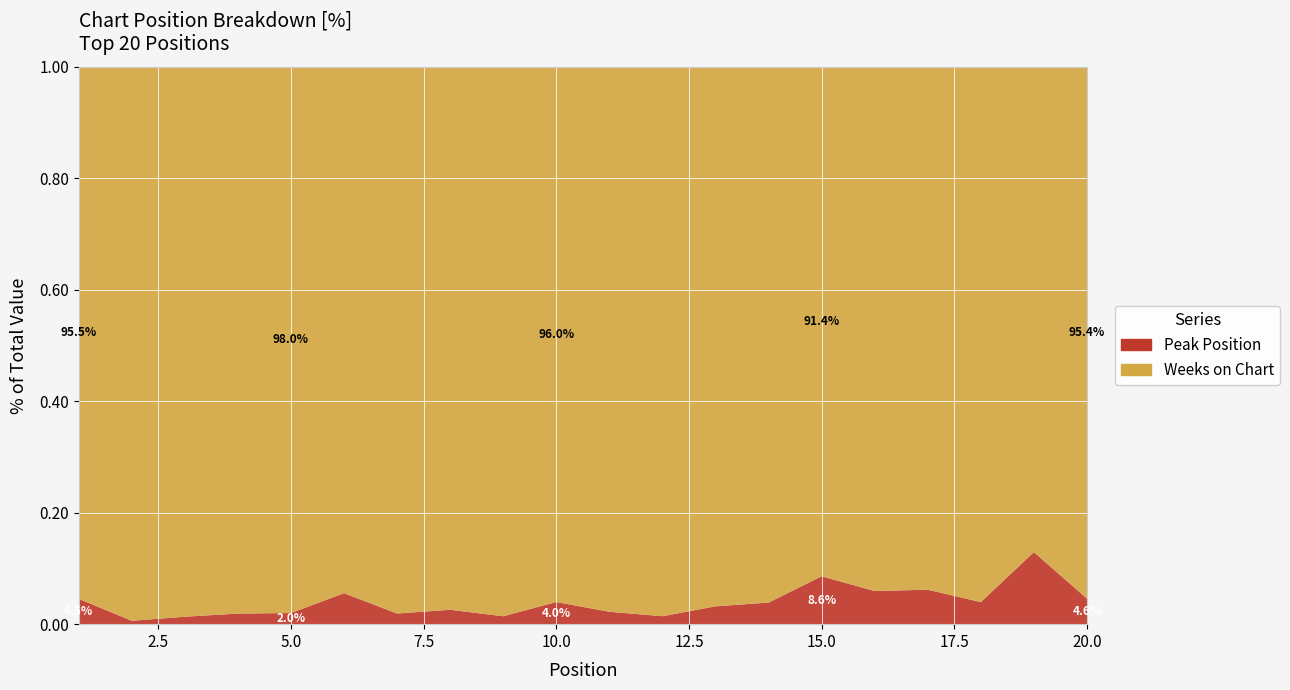

Reading right to left, list all the values displayed in this chart.

Weeks on Chart: 20=104	19=101	18=97	17=91	16=95	15=117	14=124	13=121	12=138	11=132	10=145	9=139	8=151	7=154	6=17	5=147	4=155	3=148	2=165	1=21
Peak Position: 20=5	19=15	18=4	17=6	16=6	15=11	14=5	13=4	12=2	11=3	10=6	9=2	8=4	7=3	6=1	5=3	4=3	3=2	2=1	1=1